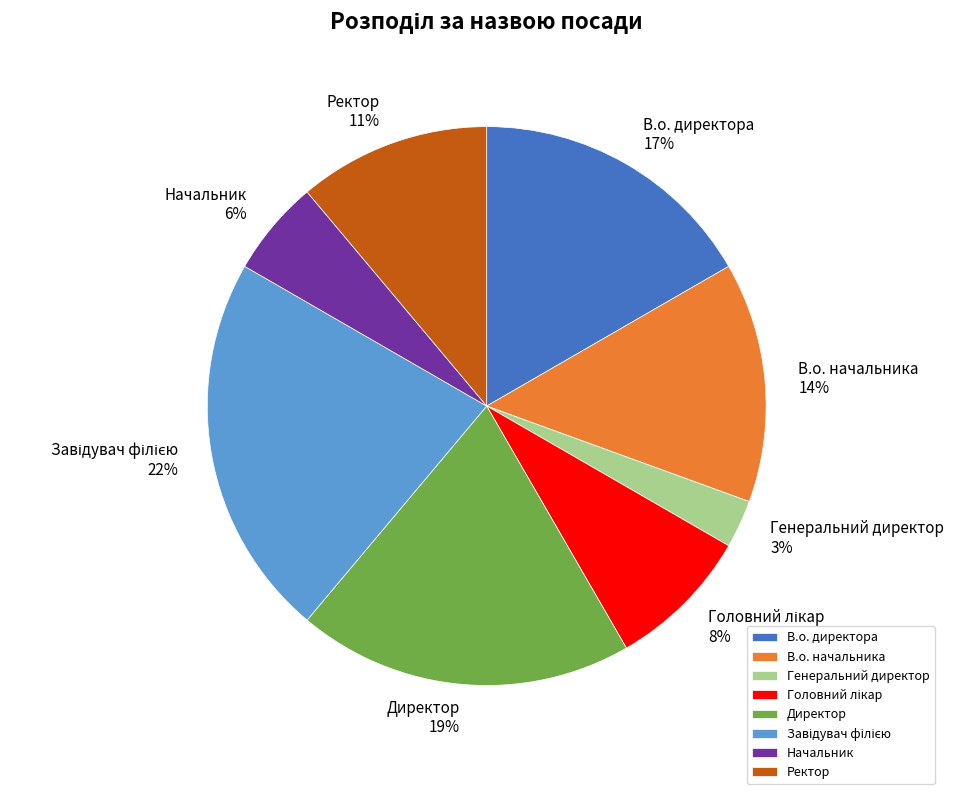

Does Генеральний директор represent more than half of the total?

No